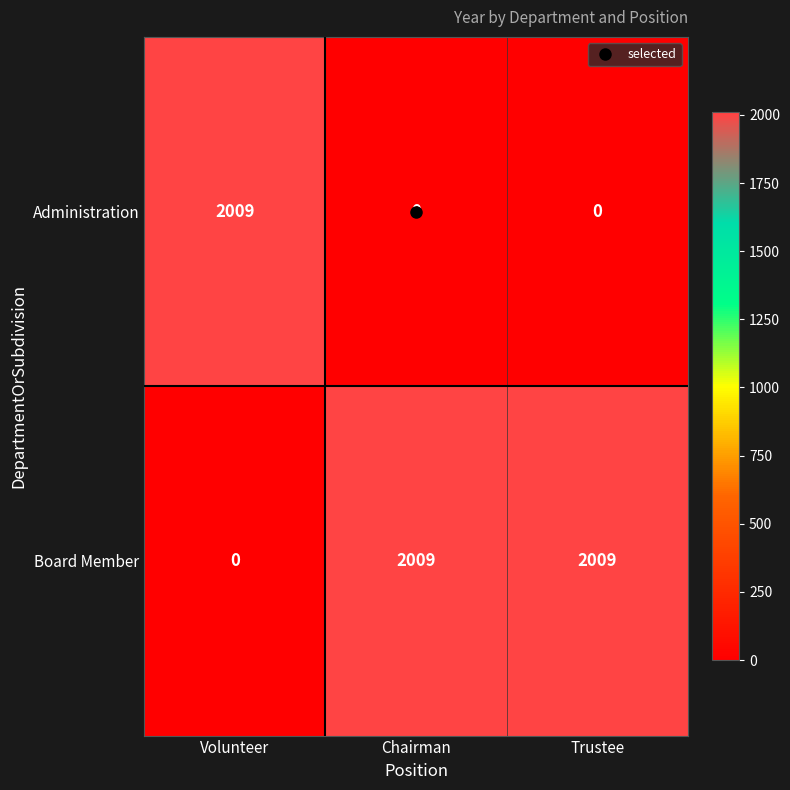

What is the total value across all series at Chairman?

2009